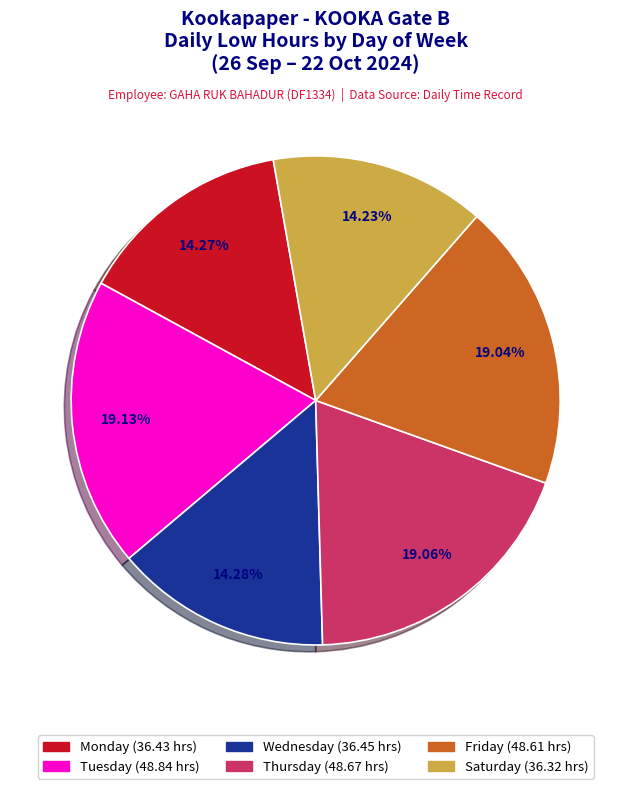

Is there a majority slice in this chart?

No